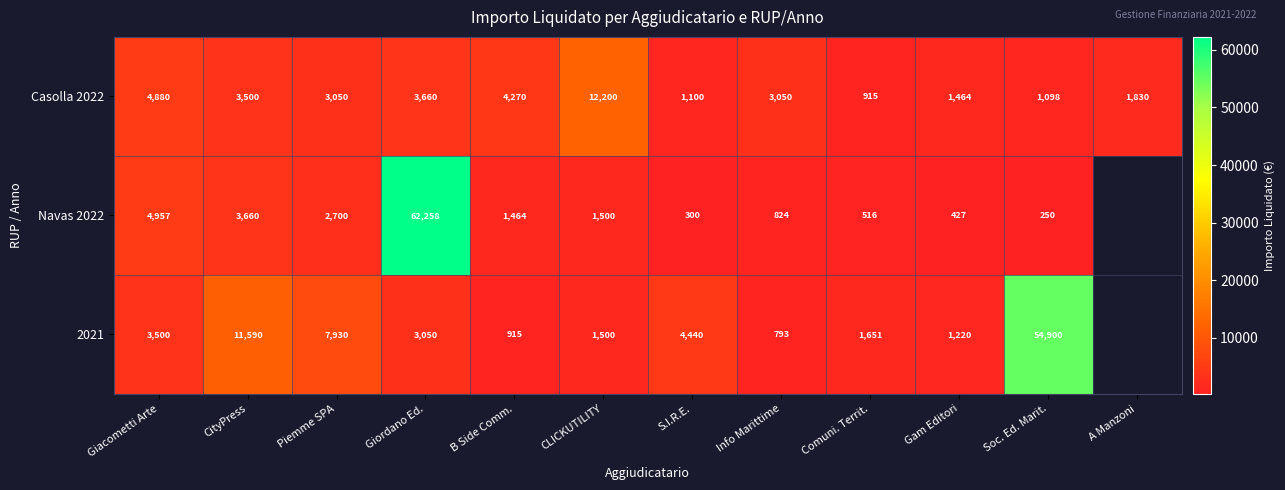

Is the value of Casolla 2022 at B Side Comm. greater than the value of 2021 at Comuni. Territ.?

Yes